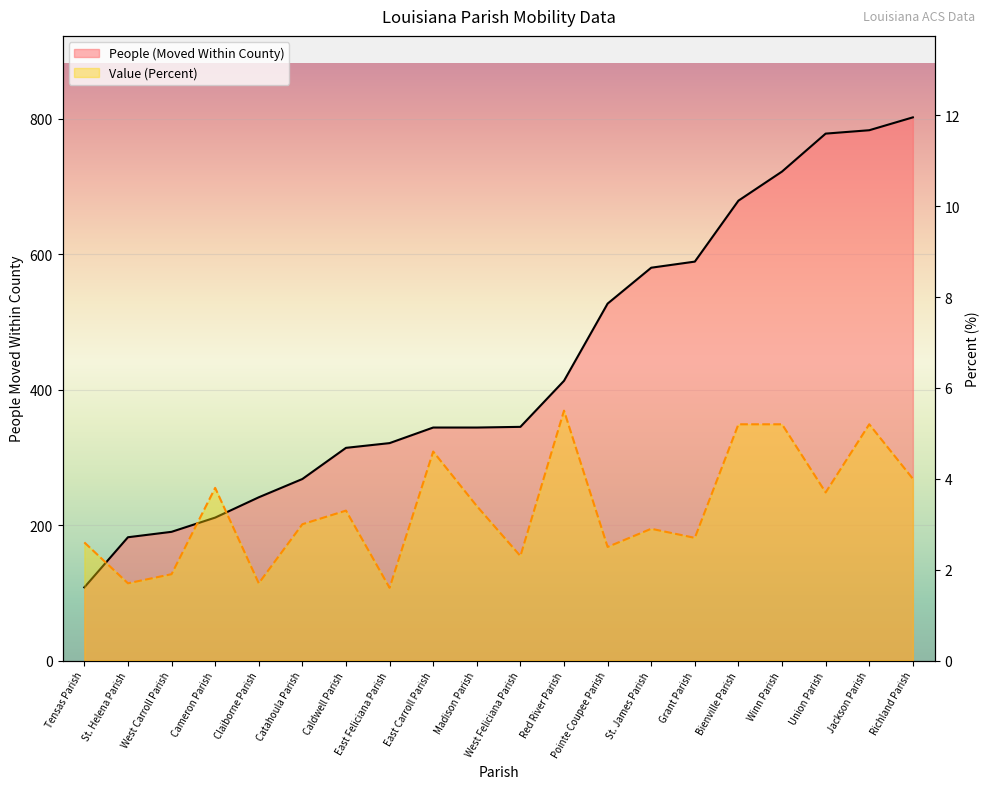

True or false: Value (Percent) and People (Moved Within County) cross at least once.

False